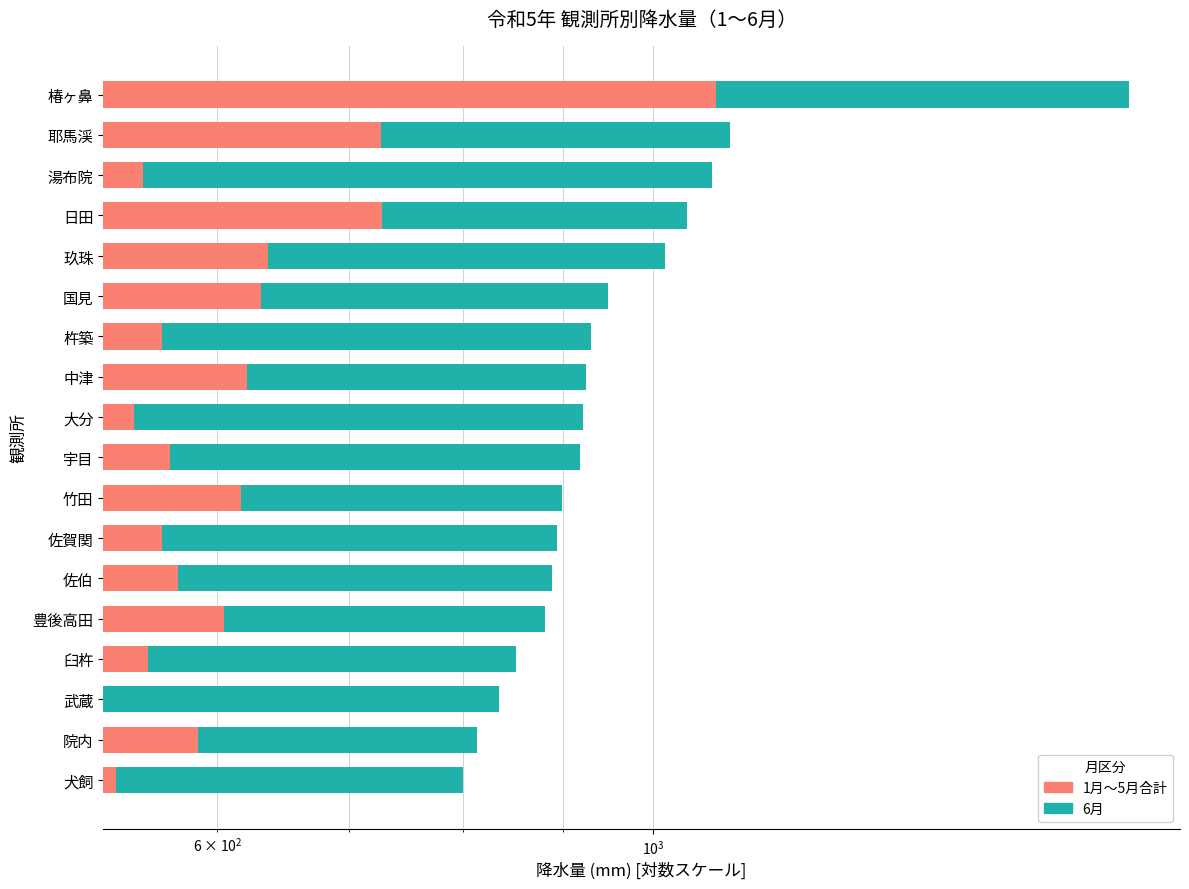

What is the difference between the second highest and second lowest values in the 1月〜5月合計 series?

194.5